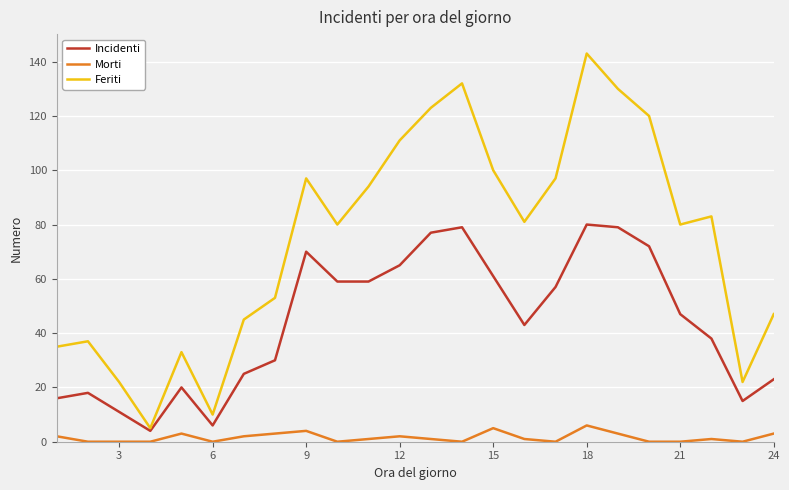

True or false: Incidenti has more than 1 points higher than both neighbors.

True